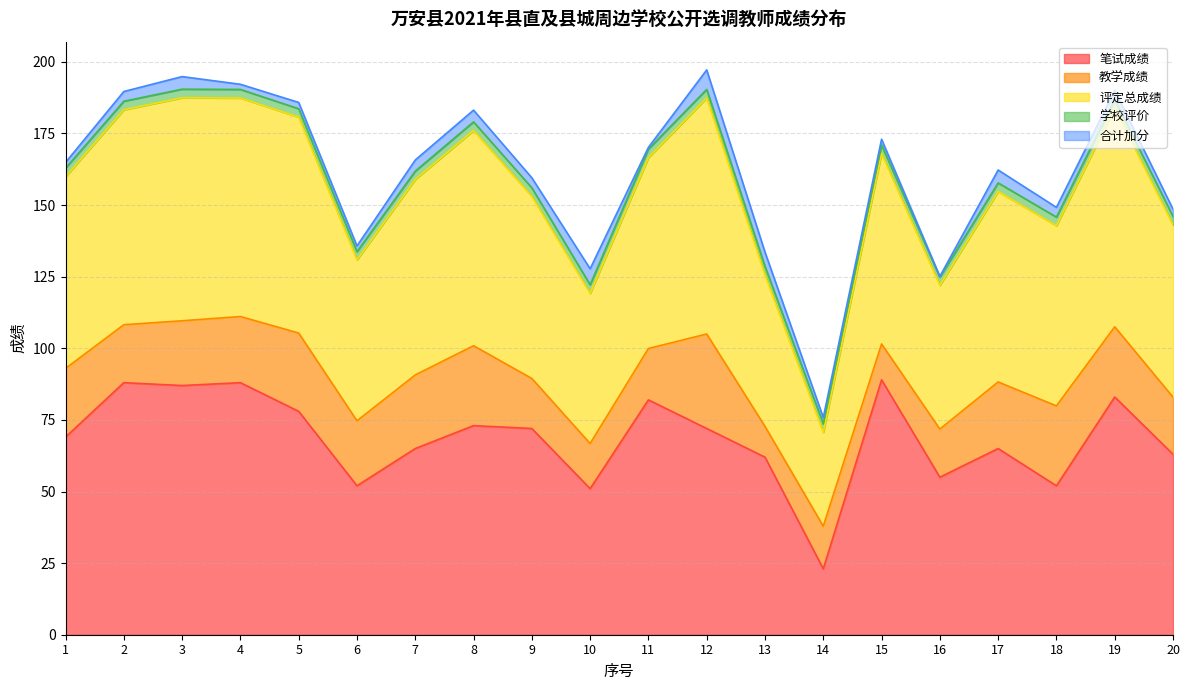

At which label is 合计加分 closest to 3?

19